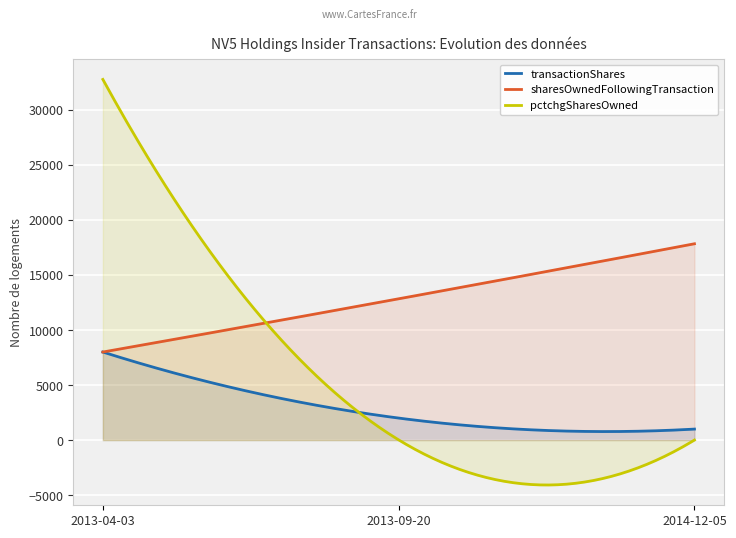

At which category is the sum across all series the highest?

2013-04-03